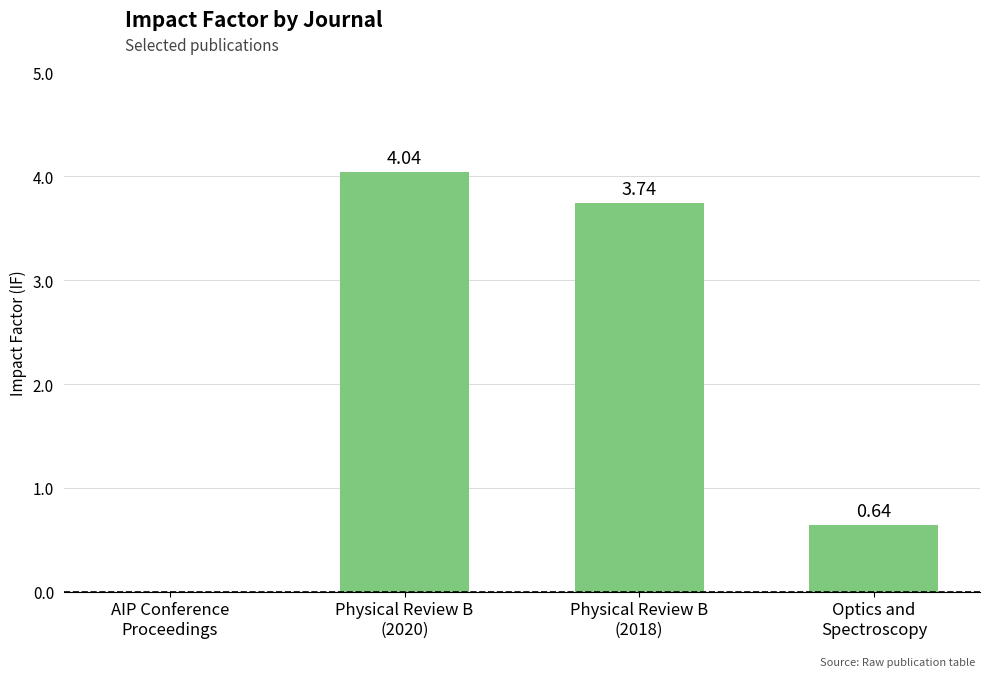

What is the sum of all values?

8.4